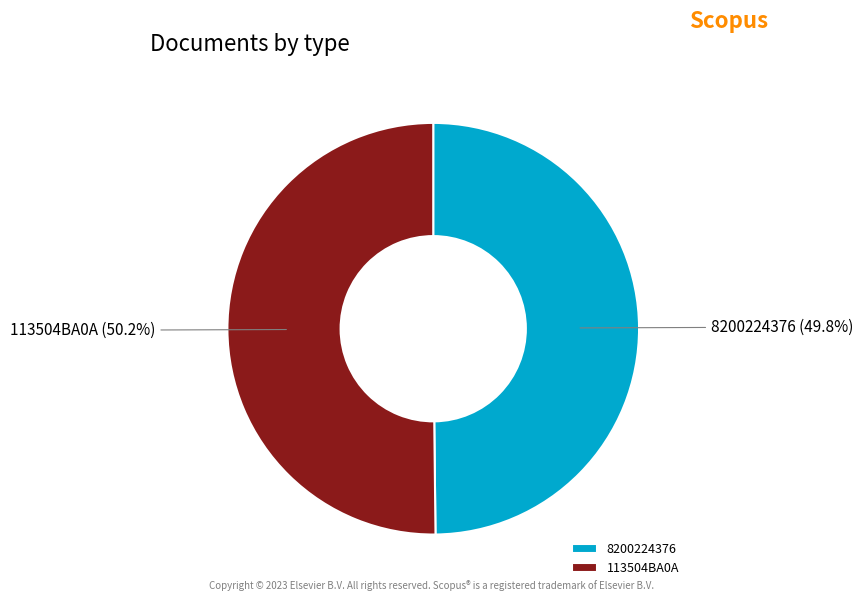

What percentage is the 8200224376 slice, to the nearest percent?

50%